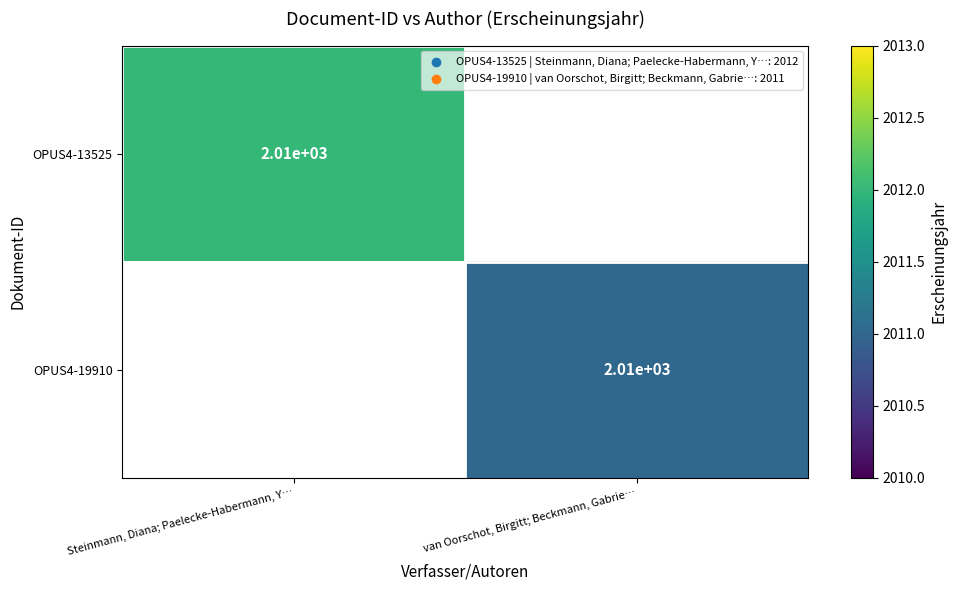

How many distinct data groups are displayed?

2